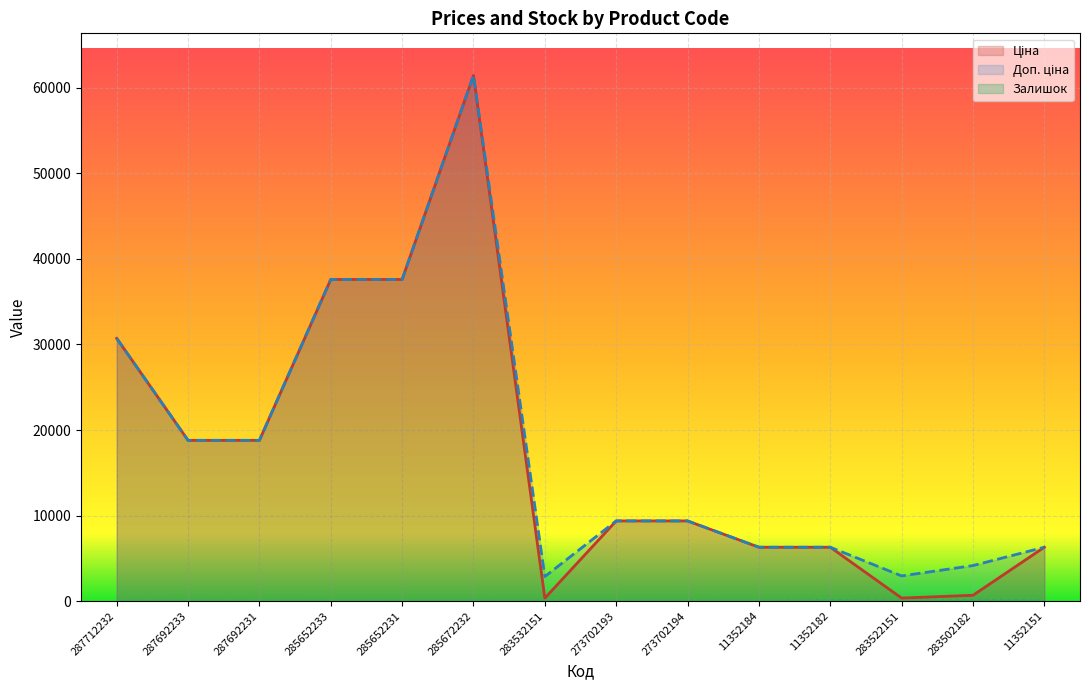

What is the minimum value for Доп. ціна?

2878.8